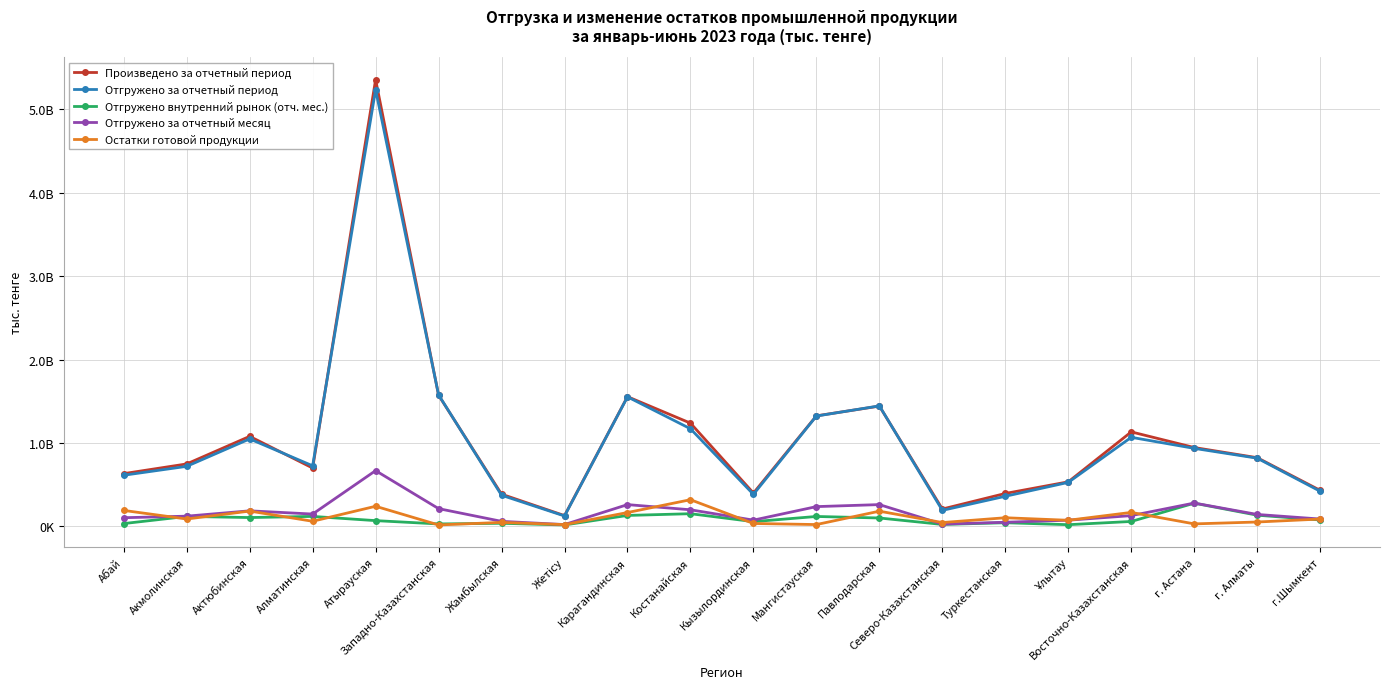

How many series are shown in this chart?

5